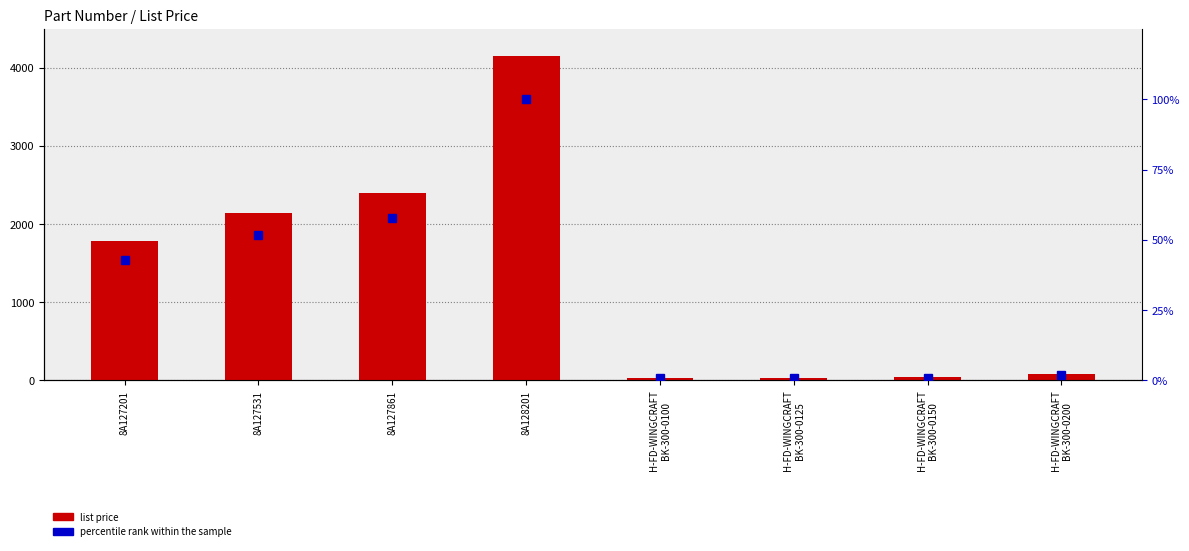

Which has a higher value, H-FD-WINGCRAFT
BK-300-0100 or 8A128201?

8A128201